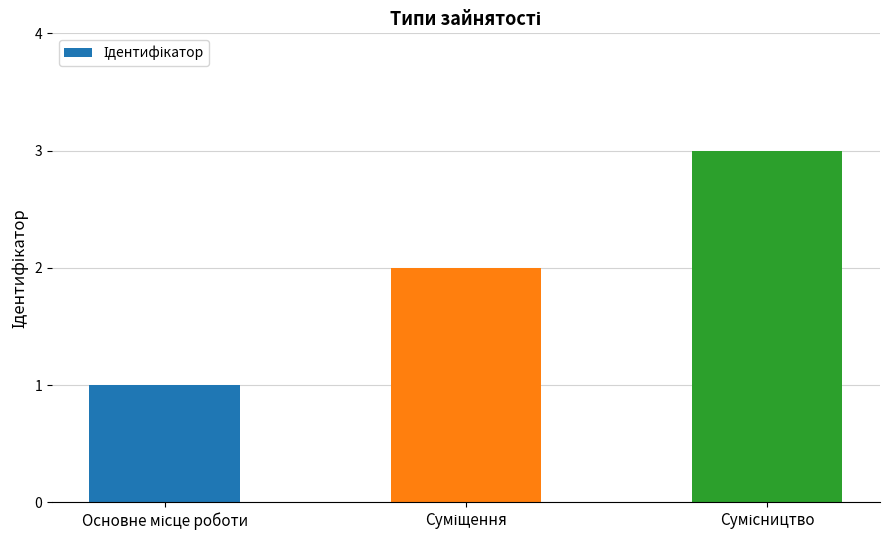

What is the sum of all values?

6